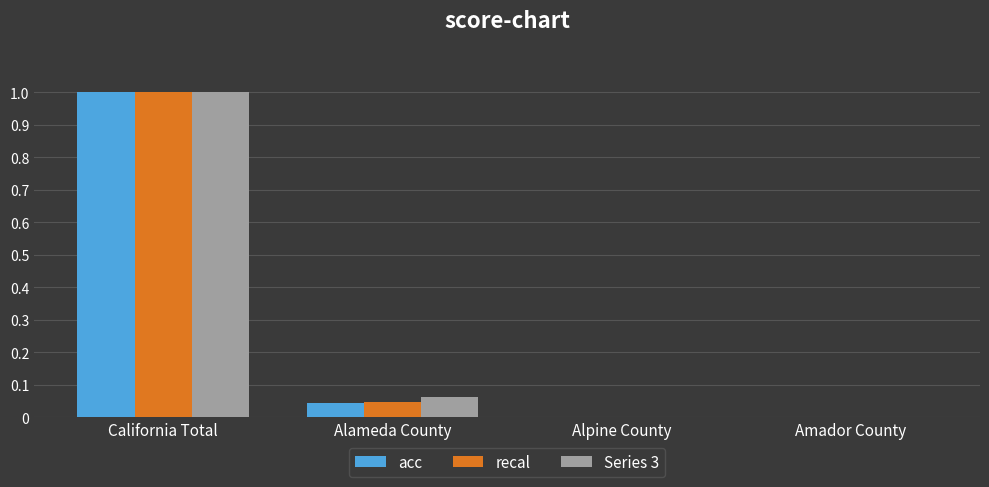

Is it true that recal equals 0.0 at Alameda County?

True